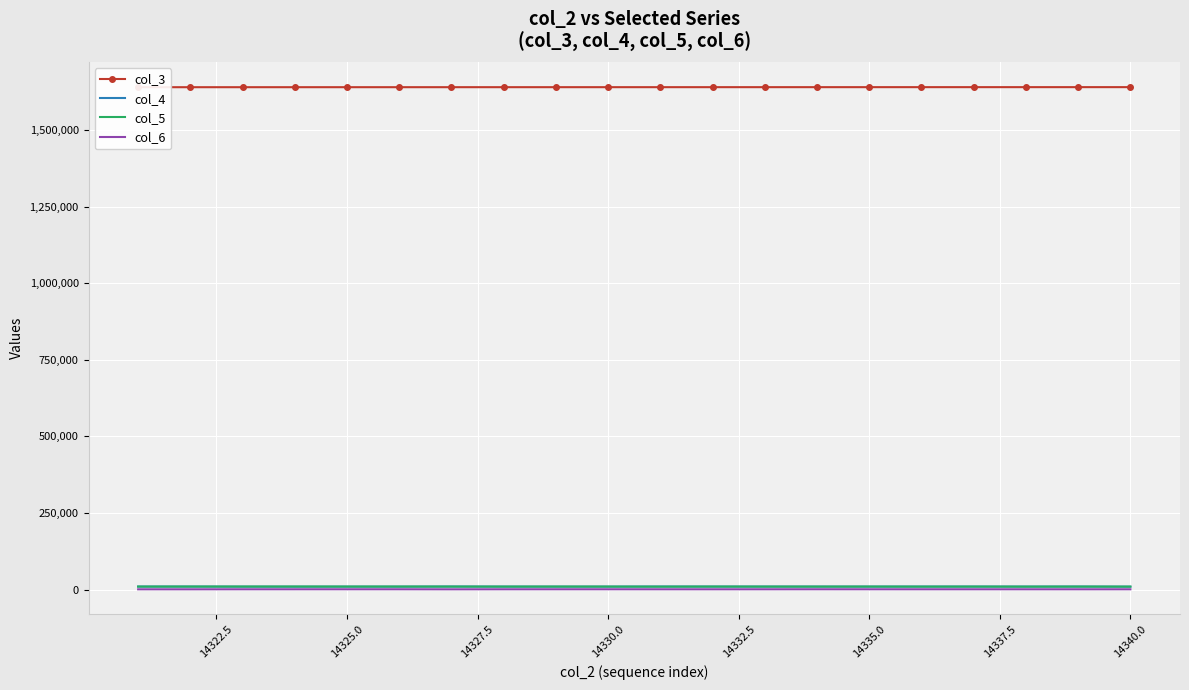

At which label is col_4 closest to 9594?

14335.0